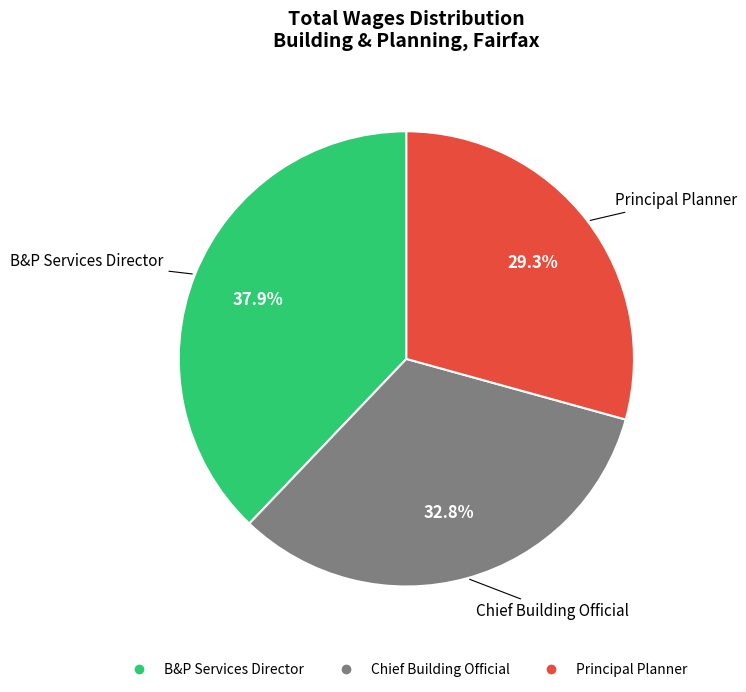

Which category has the biggest portion of the pie?

B&P Services Director